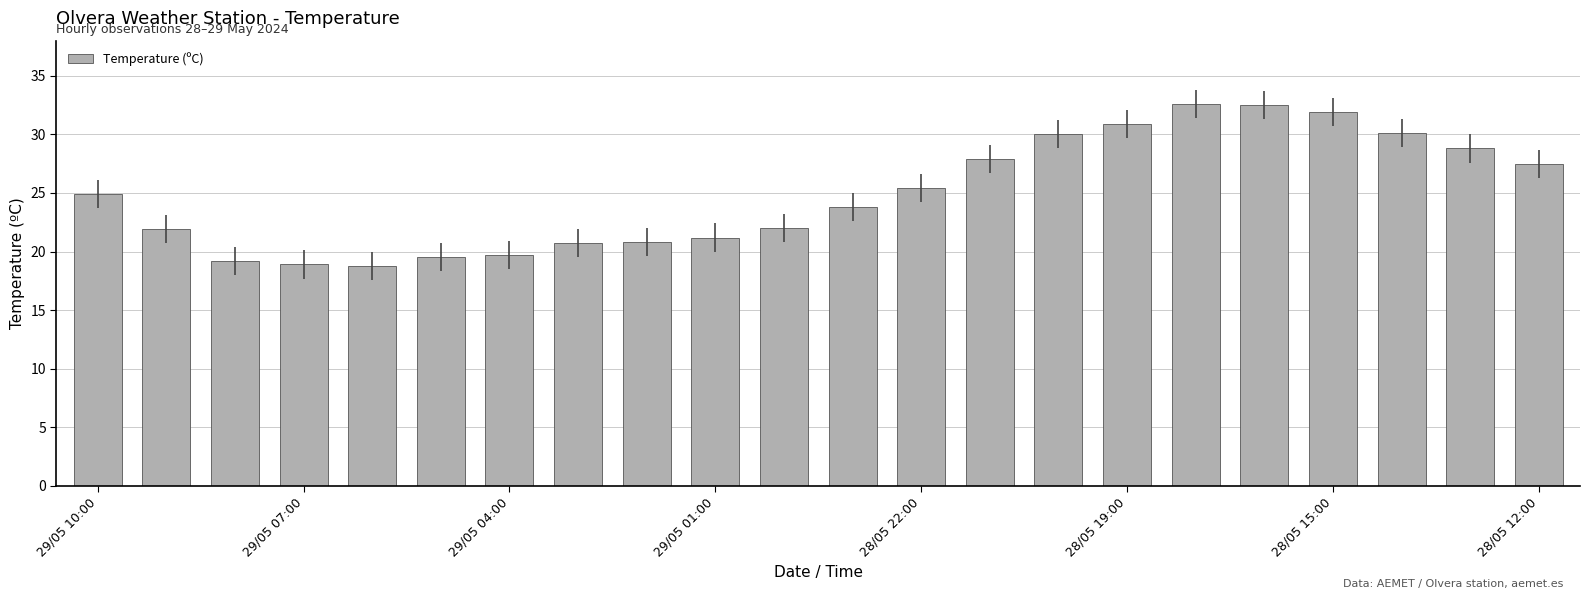

What is the greatest value displayed?

32.6